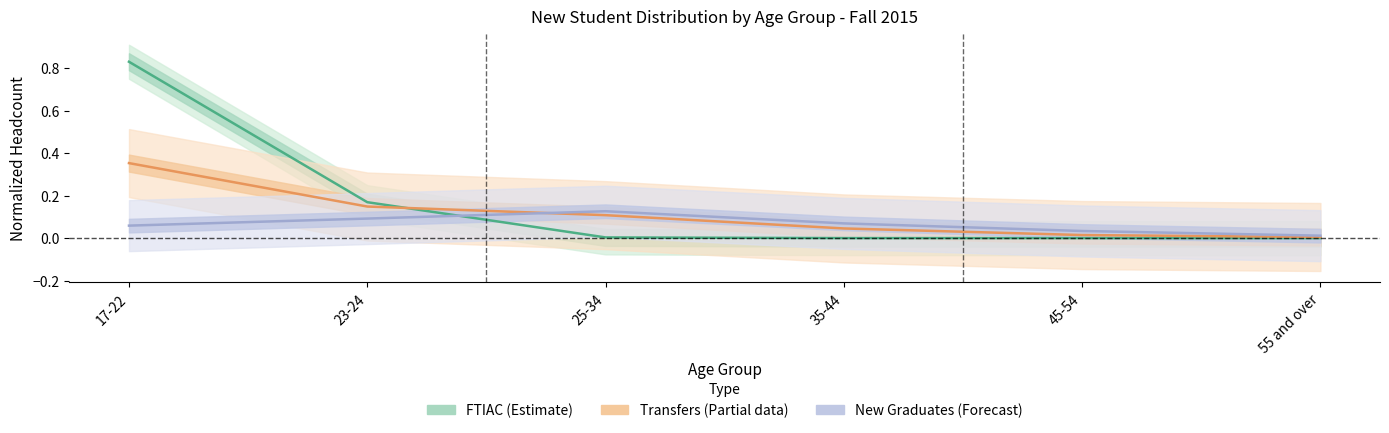

The value of FTIAC (Estimate) at 23-24 is 0.2. True or false?

False